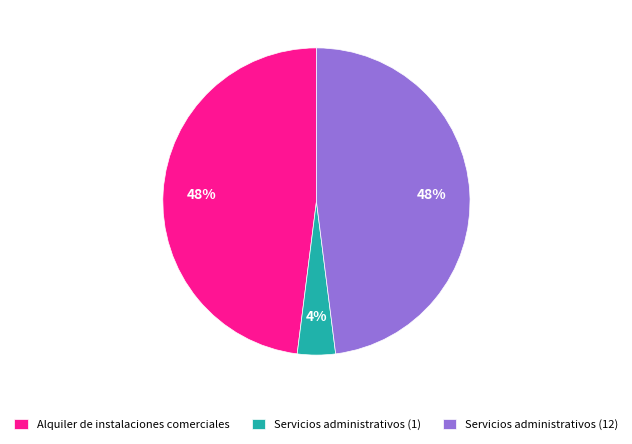

How many segments does this pie chart have?

3